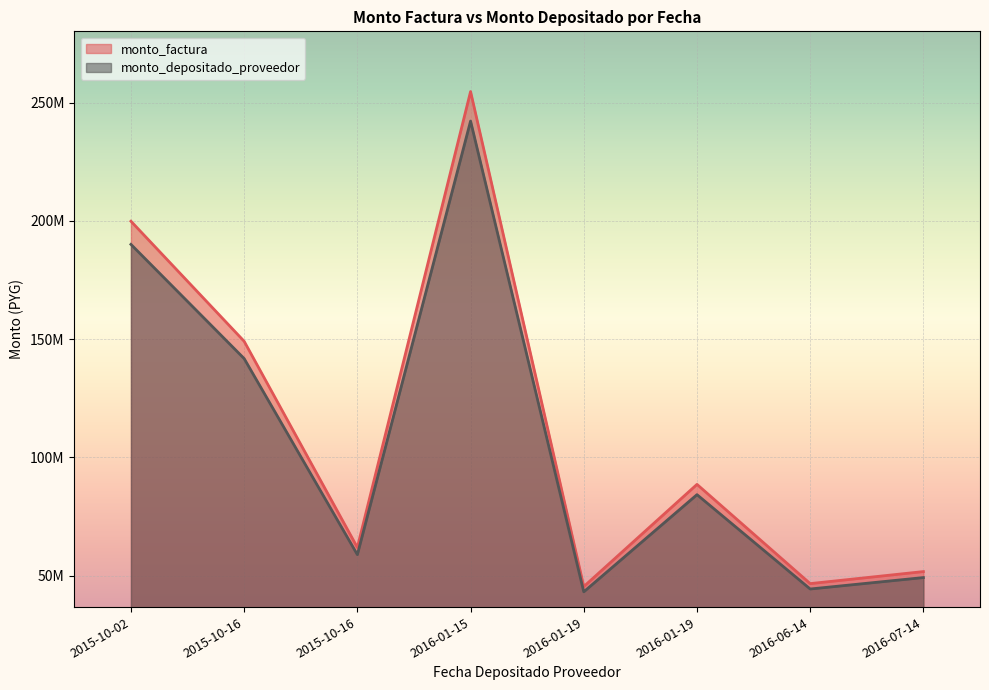

True or false: monto_depositado_proveedor and monto_factura intersect in this chart.

False